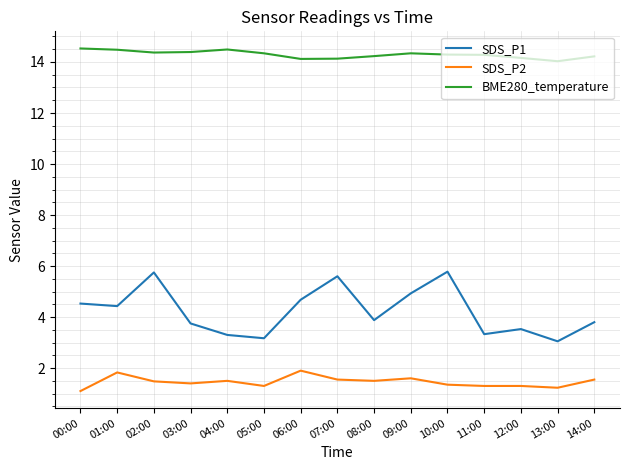

Which series has the largest range (max minus min)?

SDS_P1